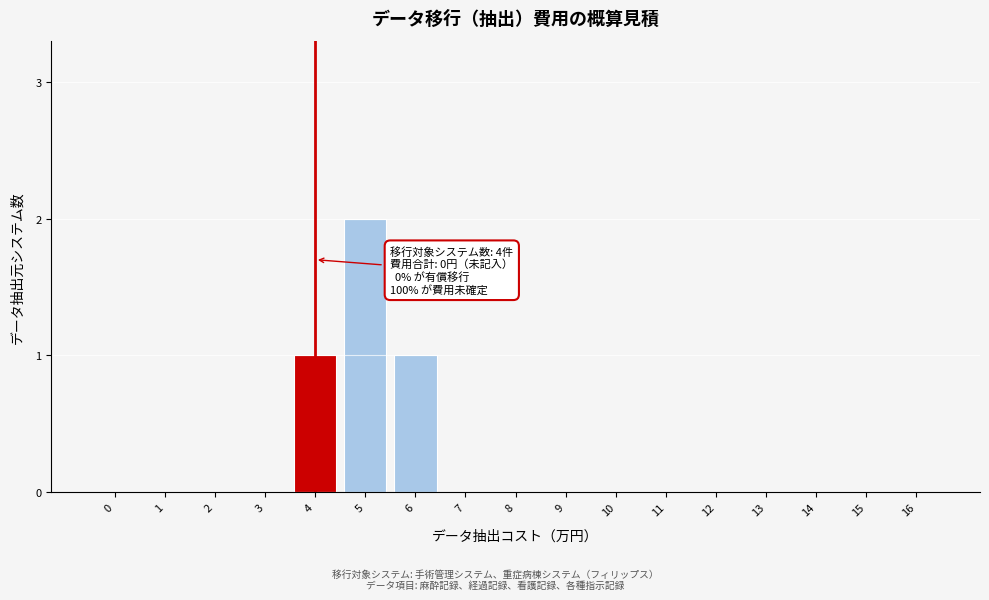

Reading left to right, extract all data points from this chart.

0=0	1=0	2=0	3=0	4=1	5=2	6=1	7=0	8=0	9=0	10=0	11=0	12=0	13=0	14=0	15=0	16=0